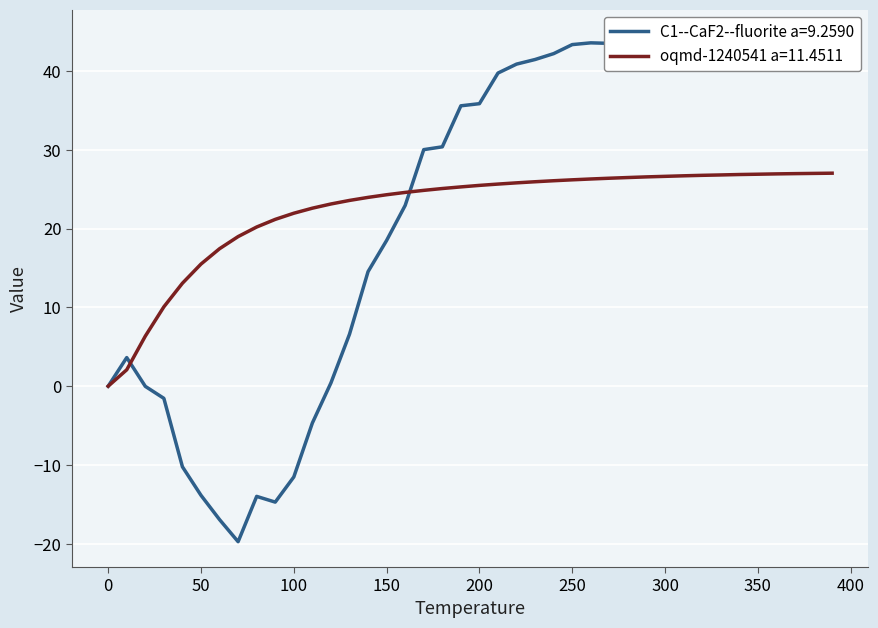

How many lines are shown in the chart?

2